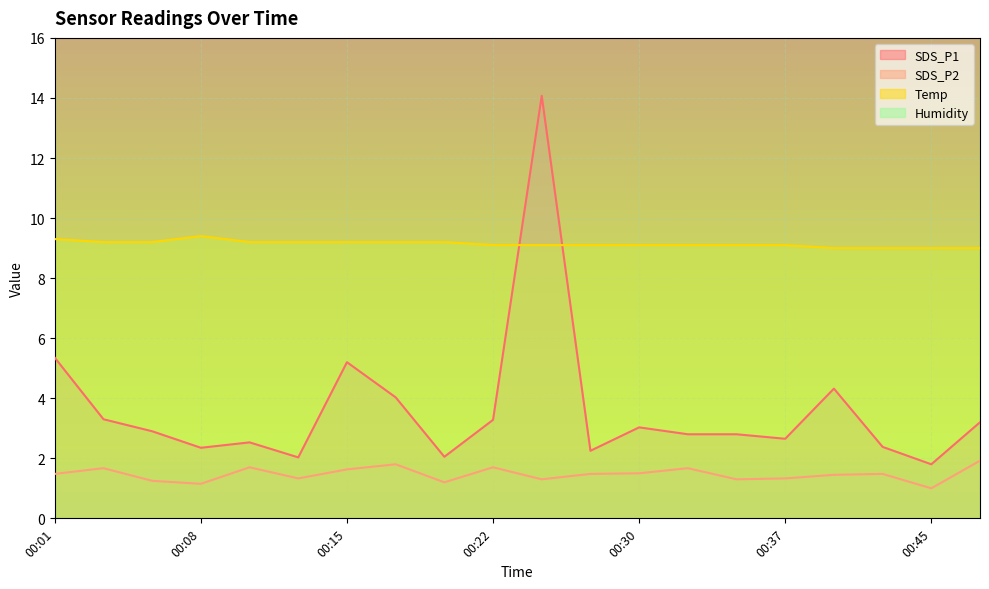

What is the difference between the highest and lowest values at 00:35?

7.8